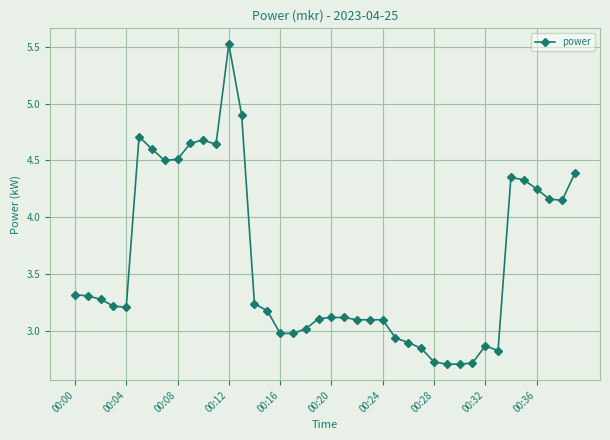

How many distinct data groups are displayed?

1